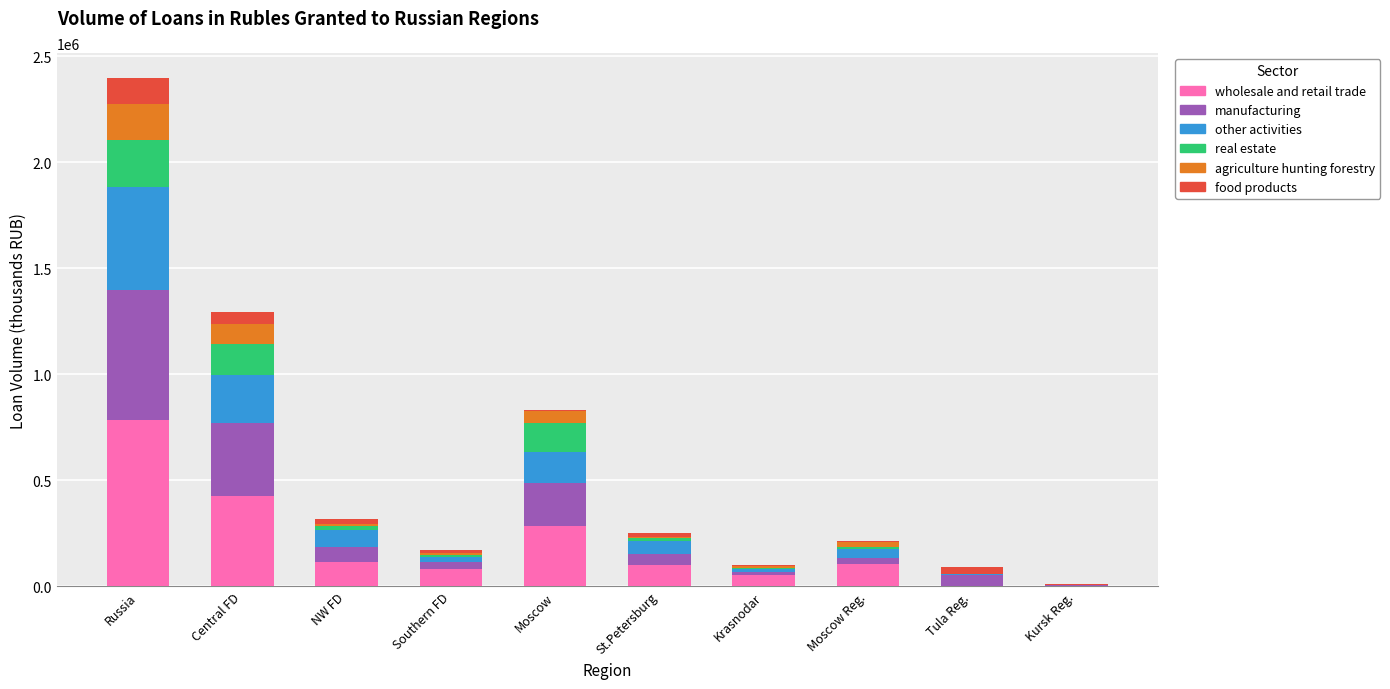

Which category has the highest value in the wholesale and retail trade series?

Russia